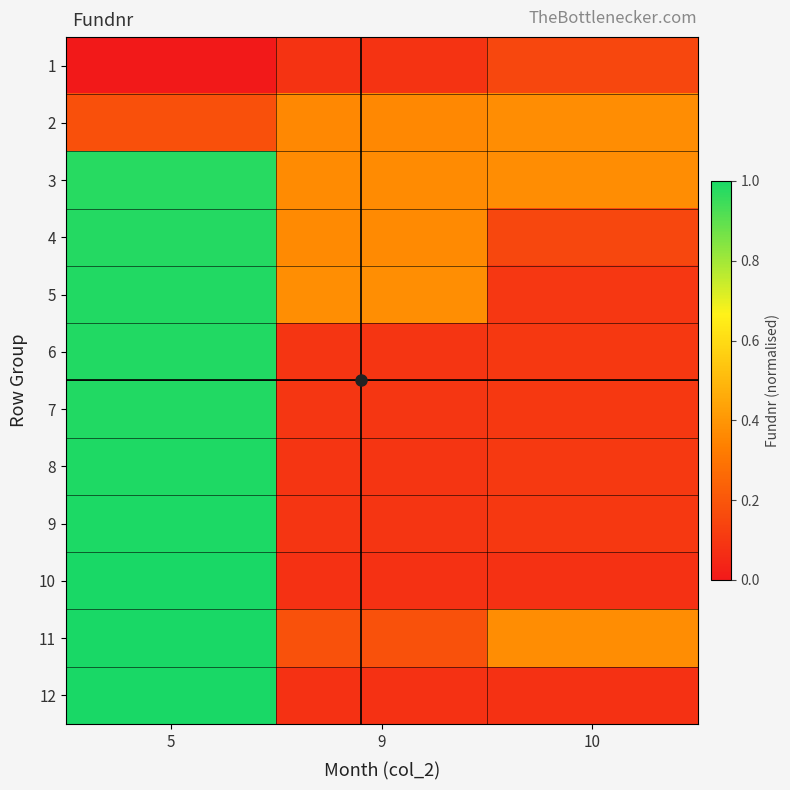

What is the spread (max minus min) of values at 10?

0.3